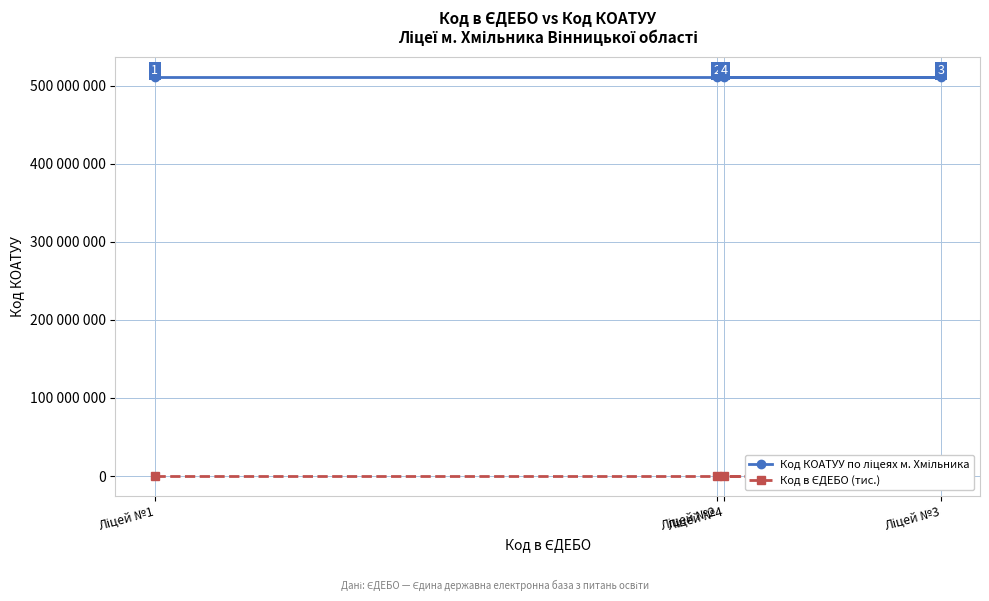

What is the value of the Код КОАТУУ по ліцеях м. Хмільника point at the 3rd from the left?

510900000.0